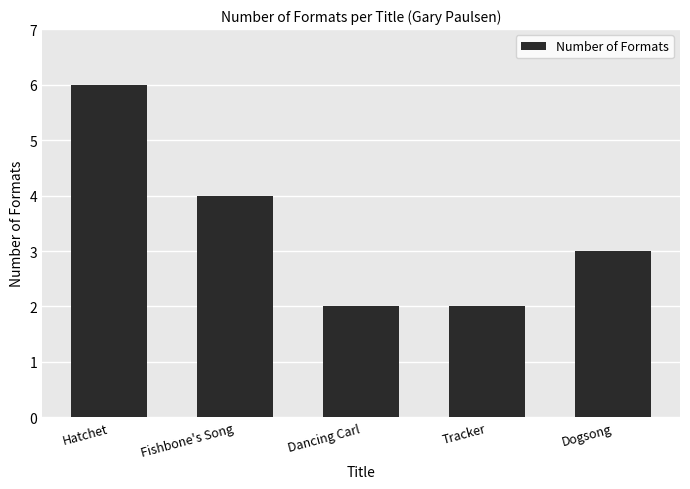

Which category has the highest value across all series?

Hatchet